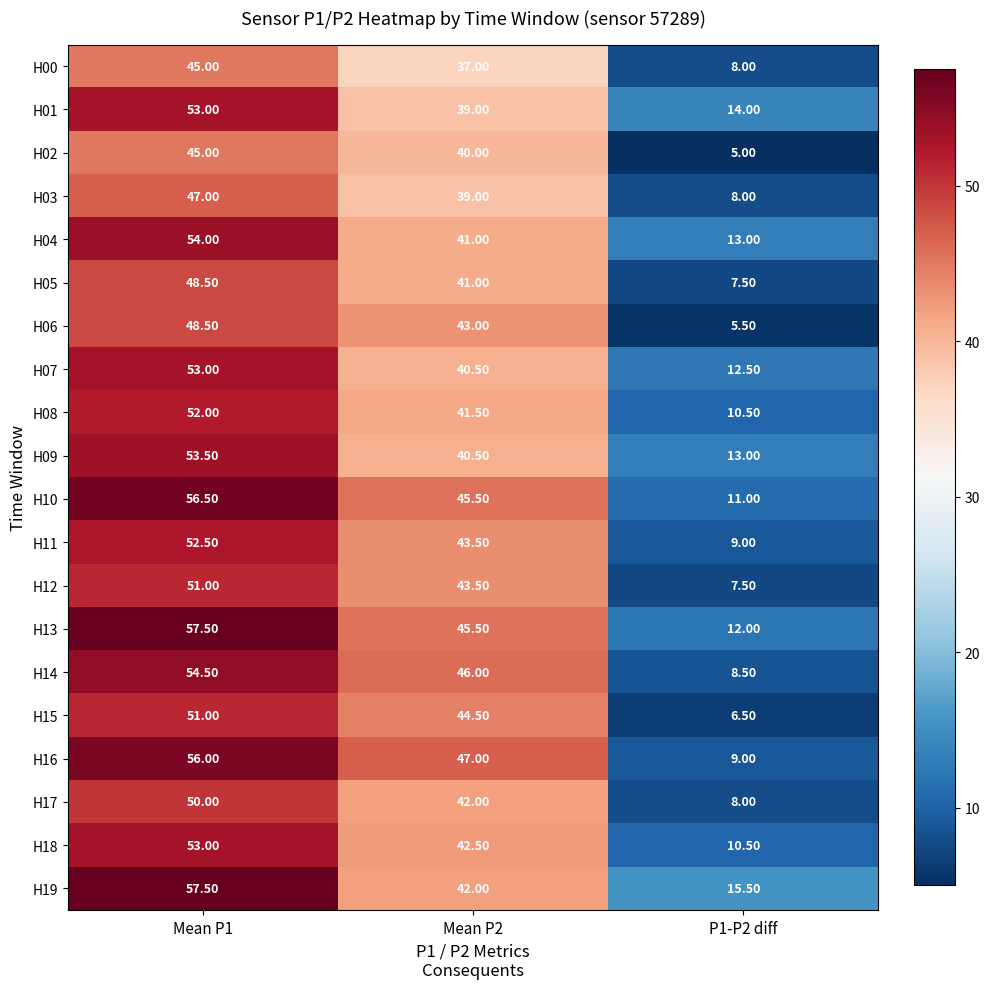

What is the difference between the maximum and minimum values in the H05 series?

41.0